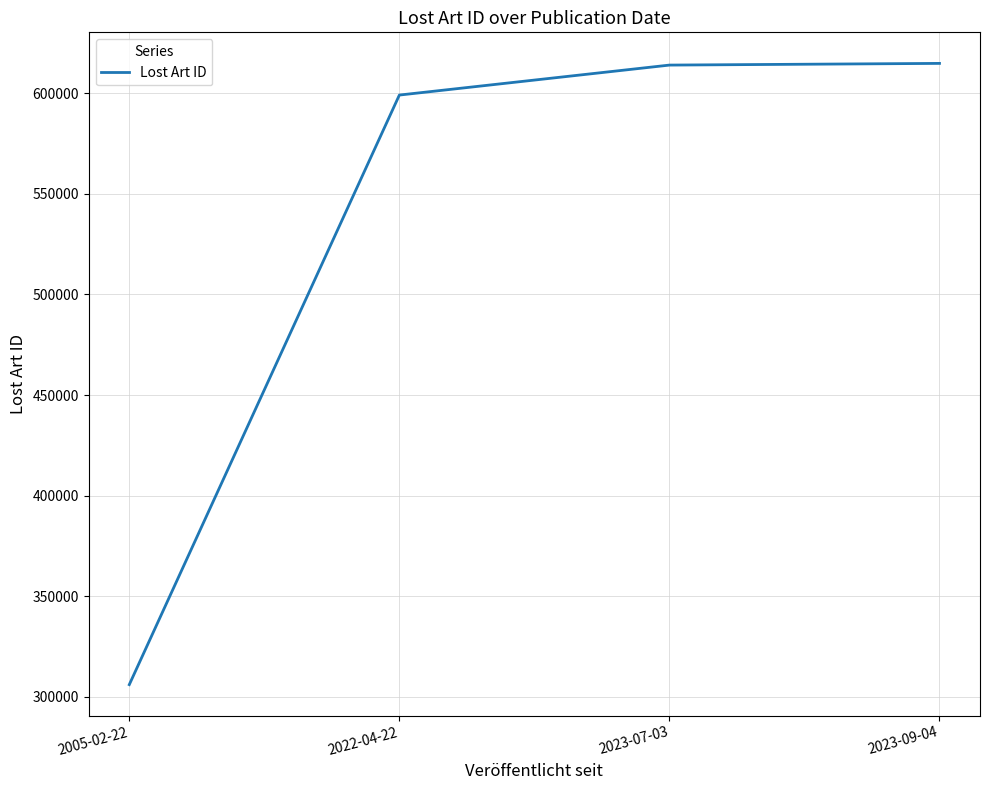

What is the minimum value shown in the chart?

305987